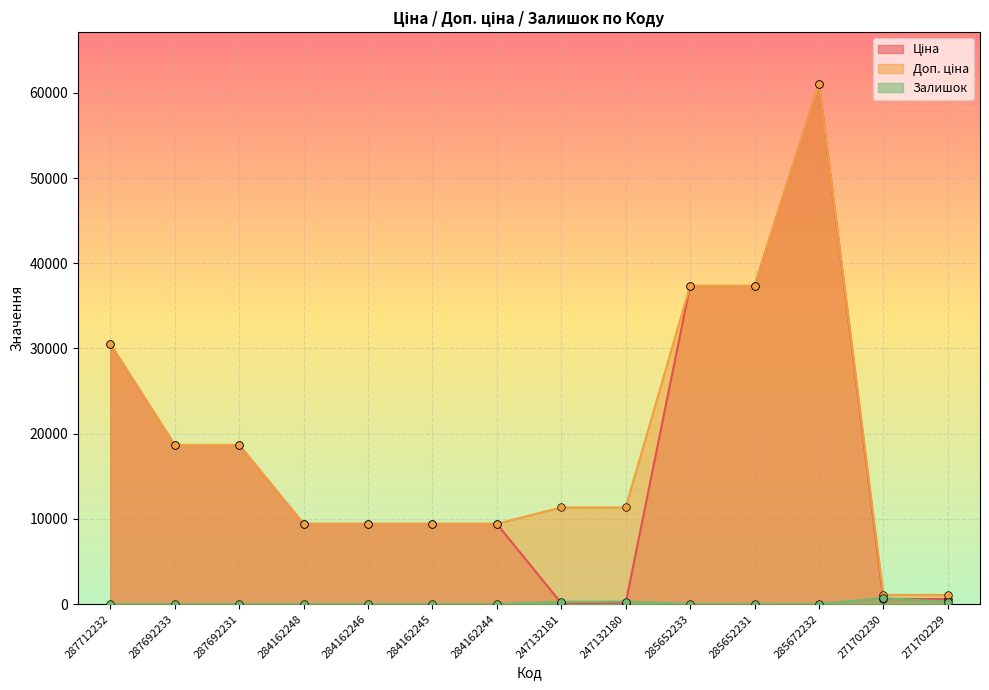

What are all the series names shown in the legend?

Ціна, Доп. ціна, Залишок